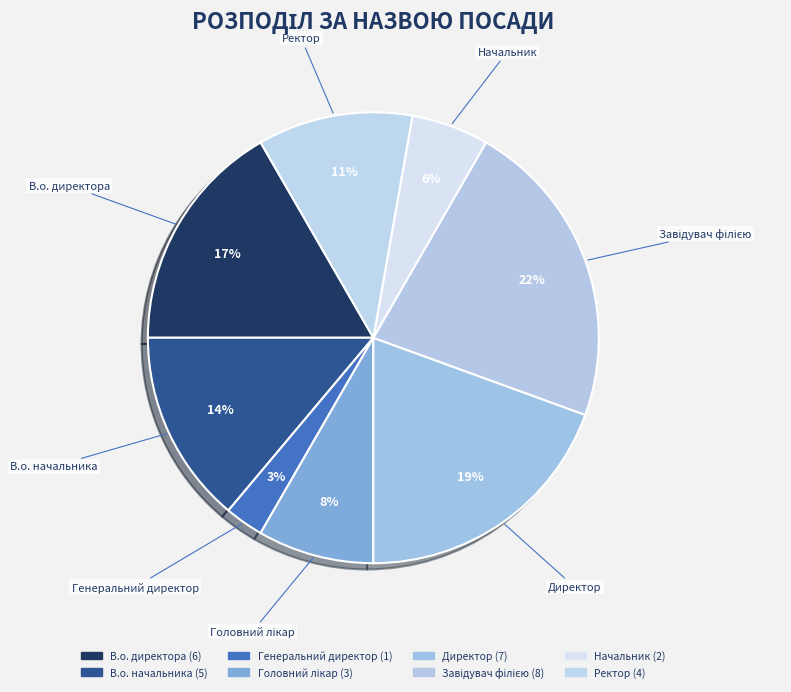

To the nearest percent, what is the average slice percentage?

12%